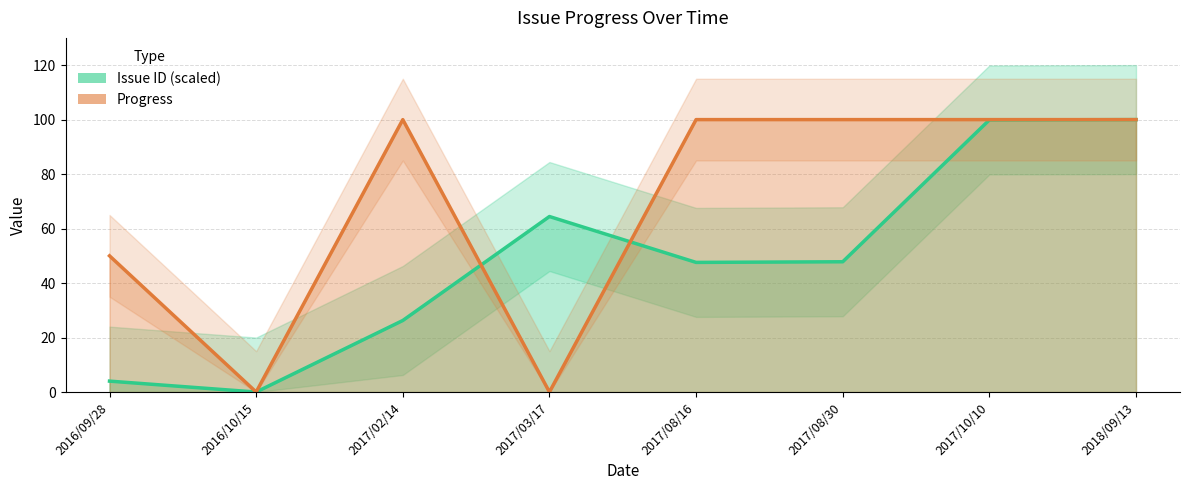

What is the difference between the Issue ID (scaled) values at 2017/02/14 and 2016/09/28?

22.3